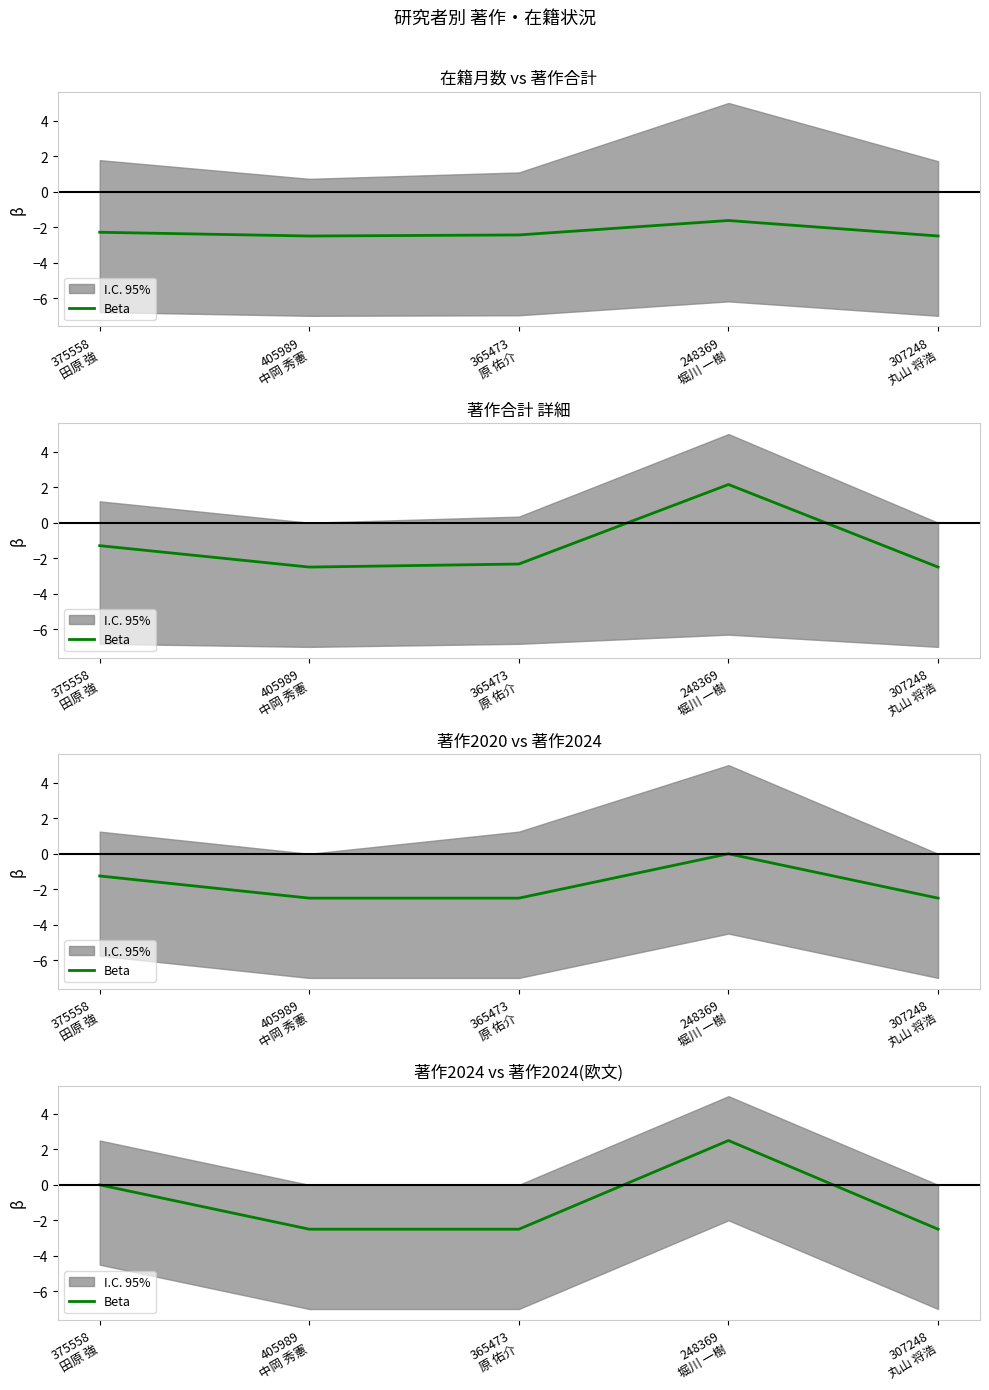

Reading left to right, extract all data points from this chart.

0.0	-2.5	-2.5	2.5	-2.5